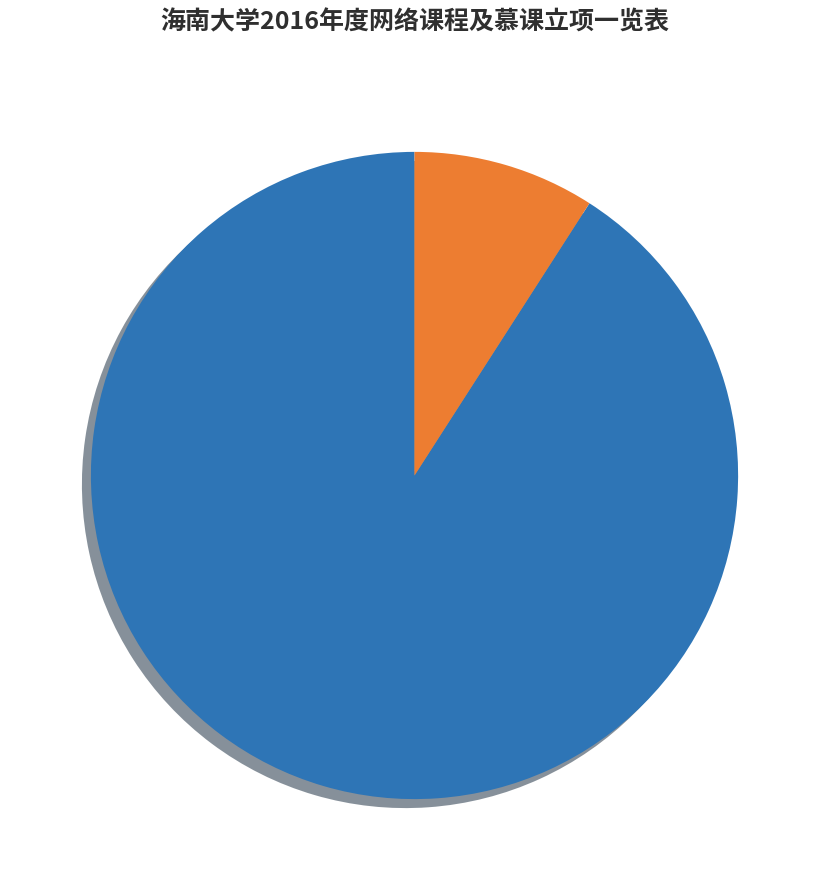

Which has a higher value, 慕课 or 网络课程?

网络课程